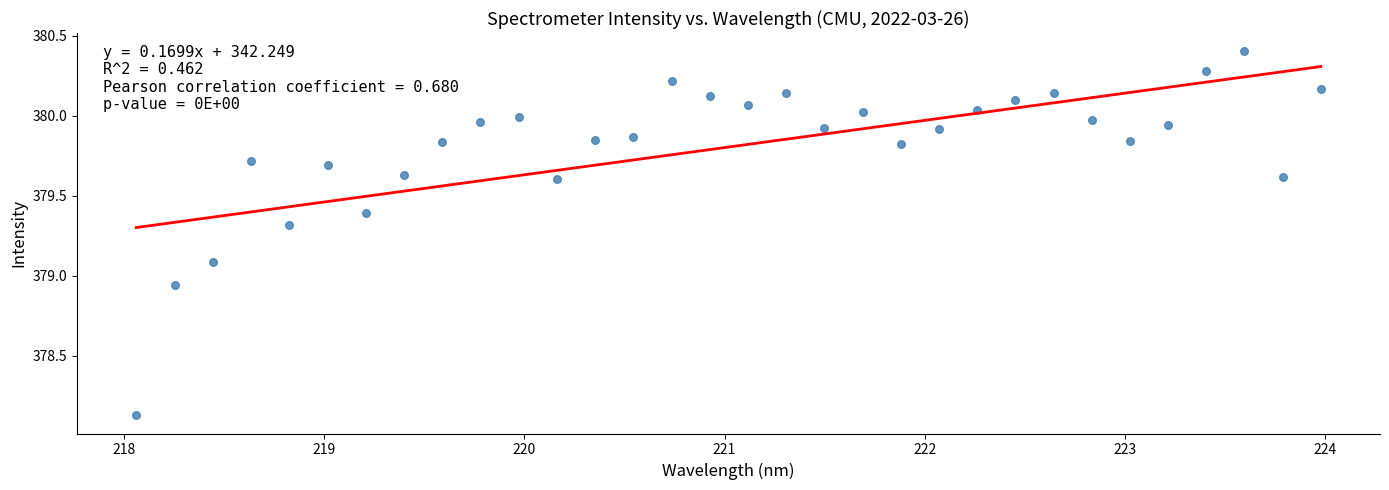

What is the range of Y values (max minus min)?

2.3